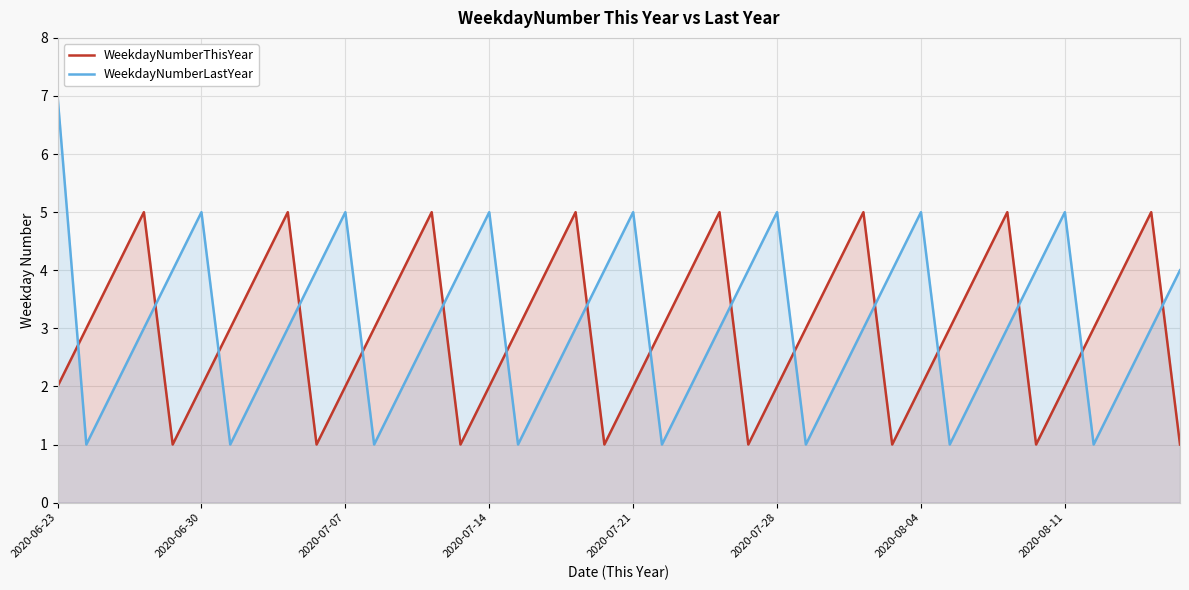

How many interior local valleys does the WeekdayNumberLastYear series have?

8